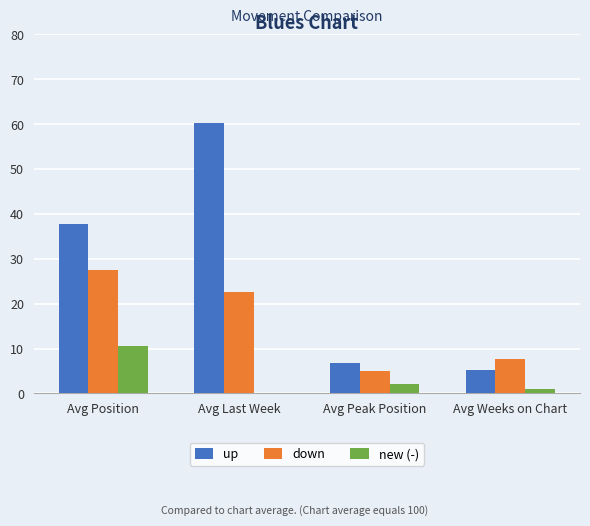

Is it true that down equals 7.6 at Avg Weeks on Chart?

True